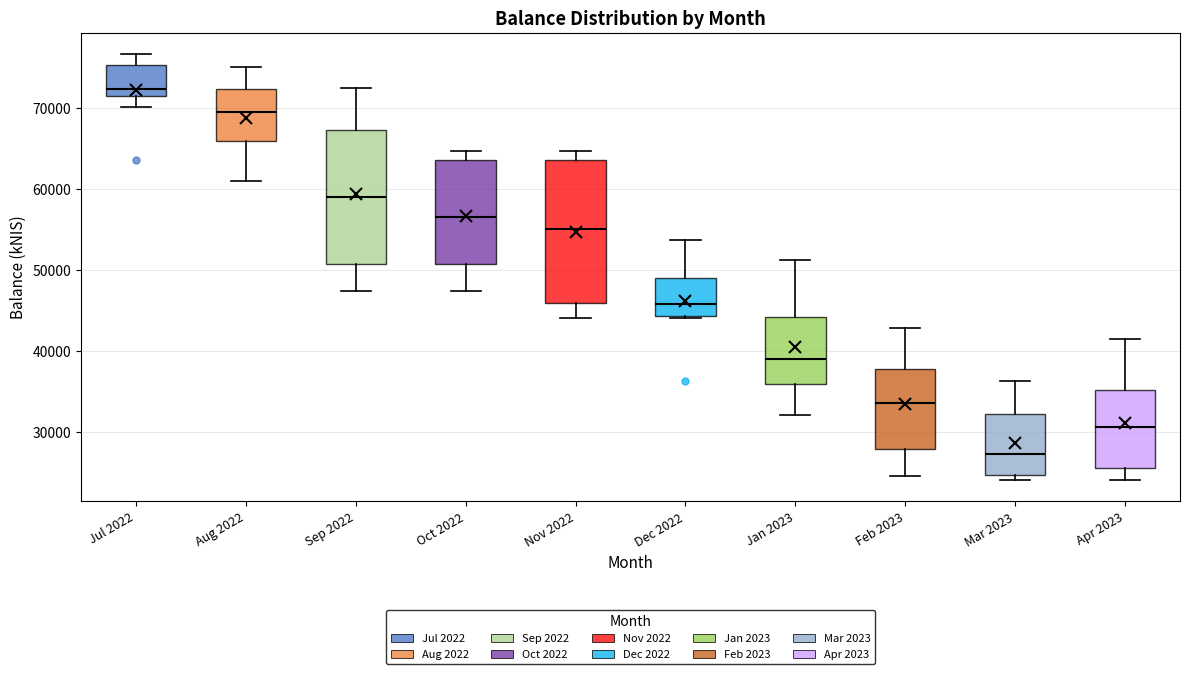

Reading left to right, transcribe this box plot: for each box, give where its median line is, the range the box spans, and where its two whiskers end, as read against the y-axis. The values are not printed on the chart, so give them approximately, as read against the axis.

Jul 2022: median 72000, box 71000 to 75000, whiskers 70000 to 77000
Aug 2022: median 69000, box 66000 to 72000, whiskers 61000 to 75000
Sep 2022: median 59000, box 51000 to 67000, whiskers 47000 to 72000
Oct 2022: median 56000, box 51000 to 63000, whiskers 47000 to 65000
Nov 2022: median 55000, box 46000 to 63000, whiskers 44000 to 65000
Dec 2022: median 46000, box 44000 to 49000, whiskers 44000 to 54000
Jan 2023: median 39000, box 36000 to 44000, whiskers 32000 to 51000
Feb 2023: median 34000, box 28000 to 38000, whiskers 25000 to 43000
Mar 2023: median 27000, box 25000 to 32000, whiskers 24000 to 36000
Apr 2023: median 31000, box 26000 to 35000, whiskers 24000 to 42000